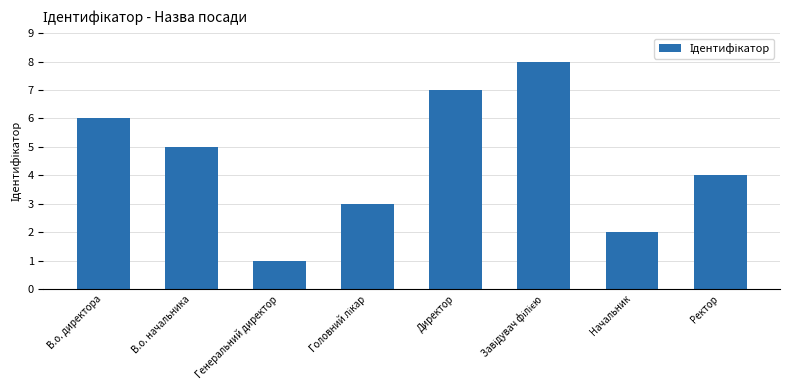

Where is the data nearest to the value 4?

Ректор